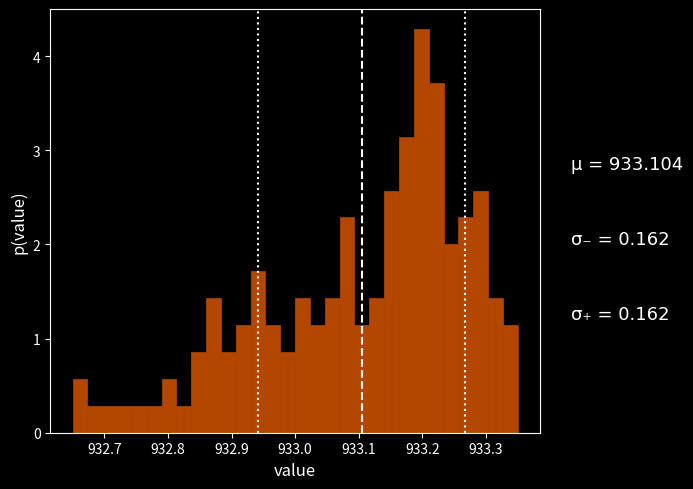

Read against the x-axis, roughly where is the centre of the tallest bar?

933.20